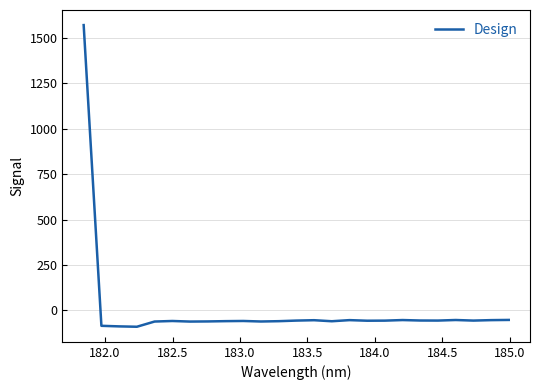

What is the difference between the maximum and minimum values?

1663.1